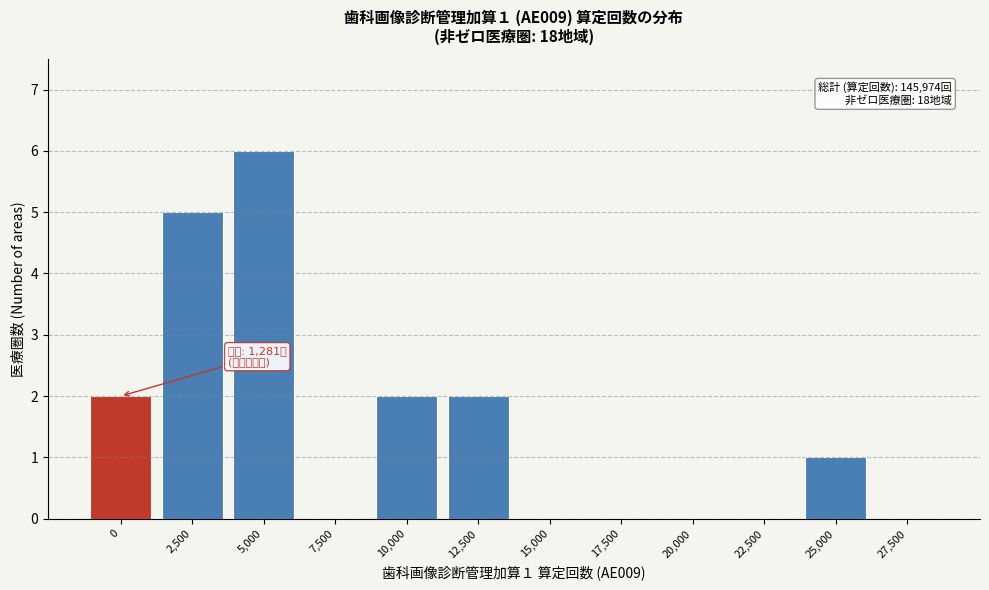

Reading left to right, transcribe all the data shown in this chart.

0=2	2,500=5	5,000=6	7,500=0	10,000=2	12,500=2	15,000=0	17,500=0	20,000=0	22,500=0	25,000=1	27,500=0